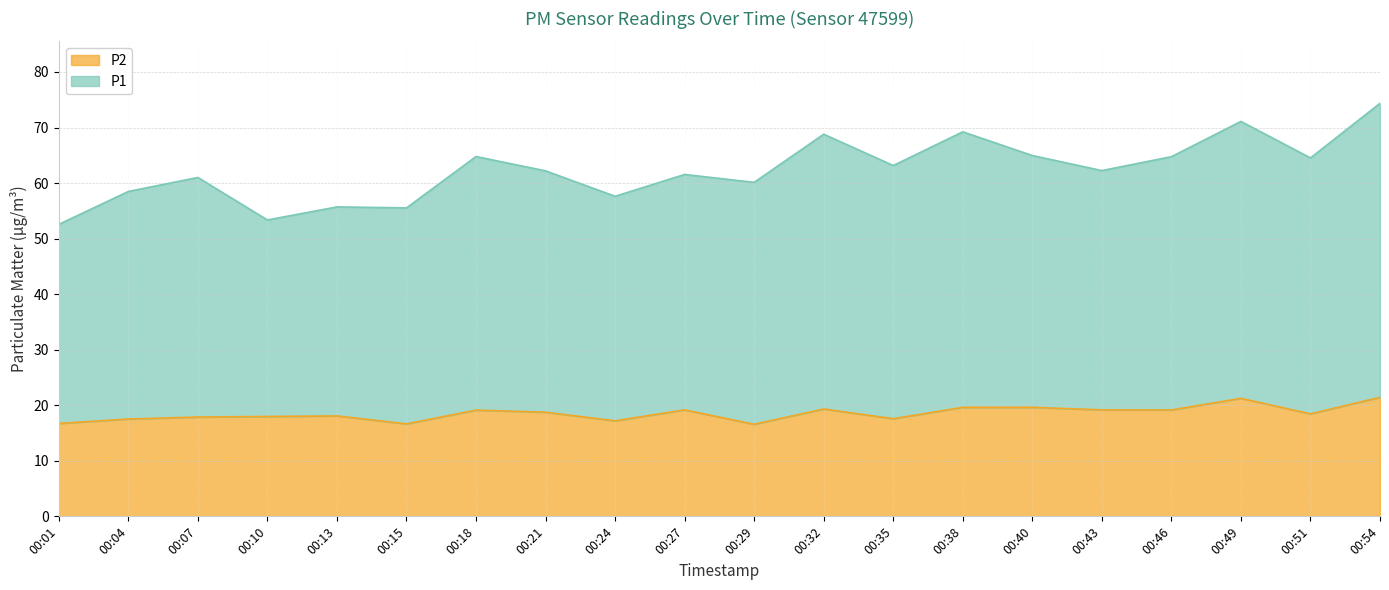

How many data points in P1 are above 62?

11